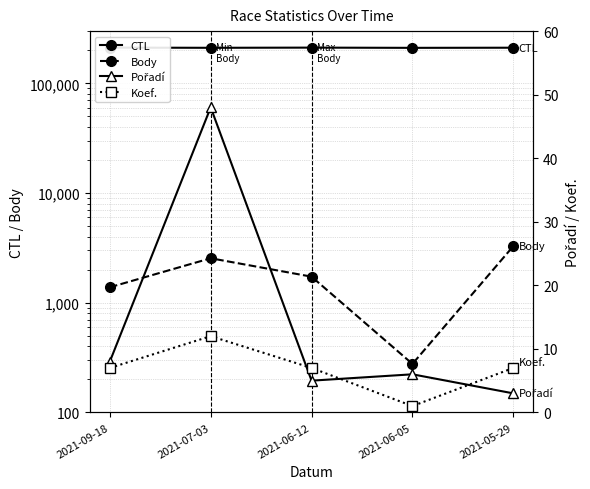

Rank the series by their maximum value, from highest to lowest.

CTL, Body, Pořadí, Koef.